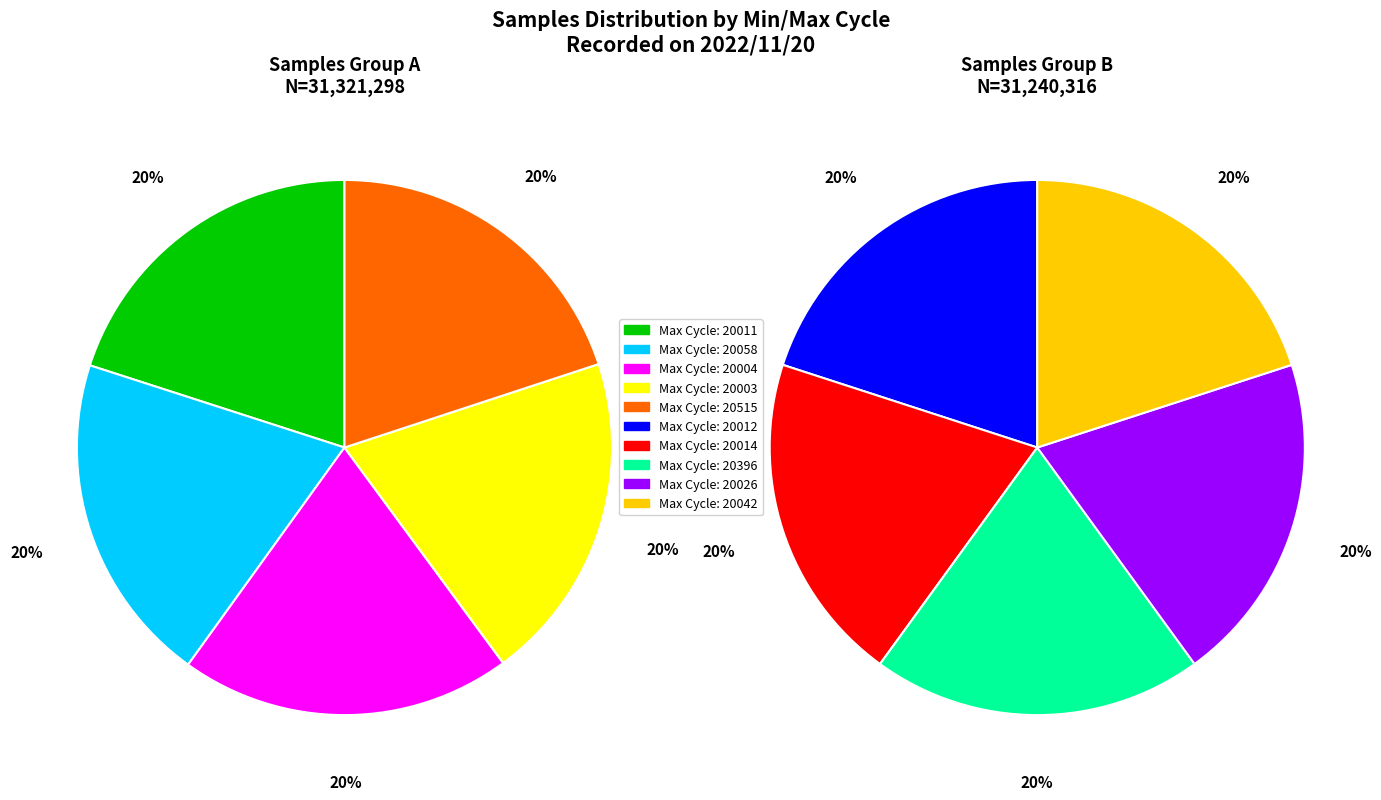

Is it true that 22/20042 is 3% of the pie?

False